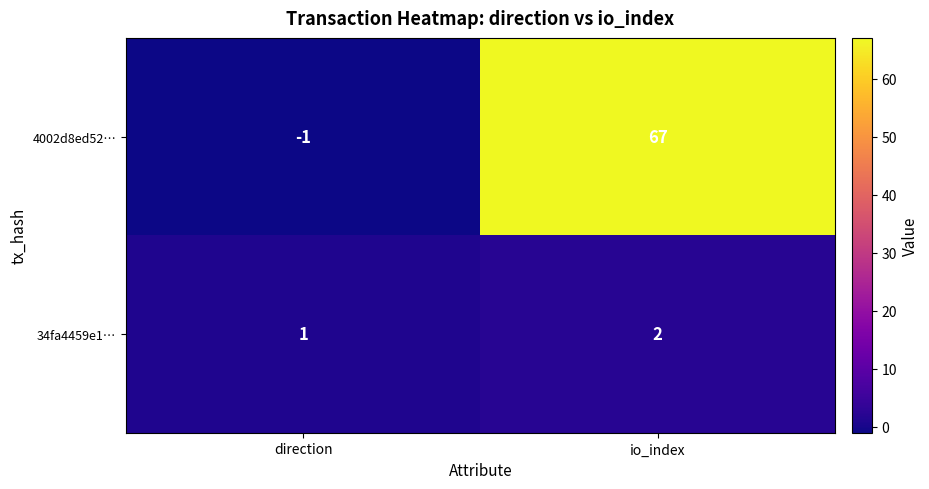

Which series has the largest total across all categories?

4002d8ed52…